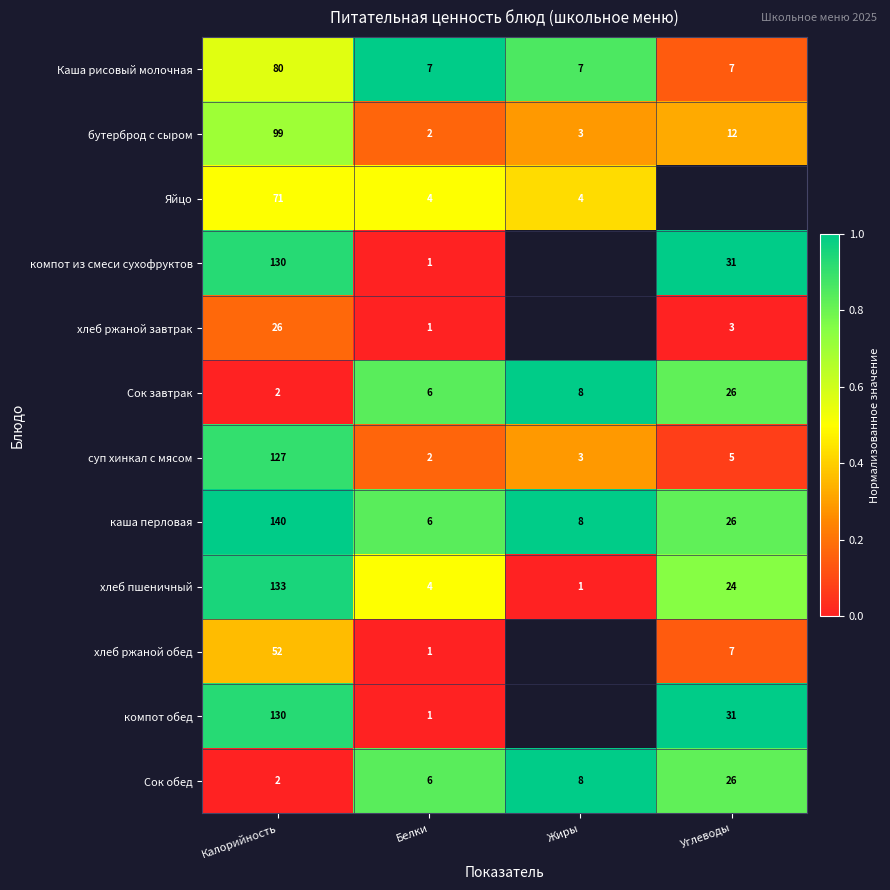

Rank the categories by Сок обед value from lowest to highest.

Калорийность, Белки, Жиры, Углеводы